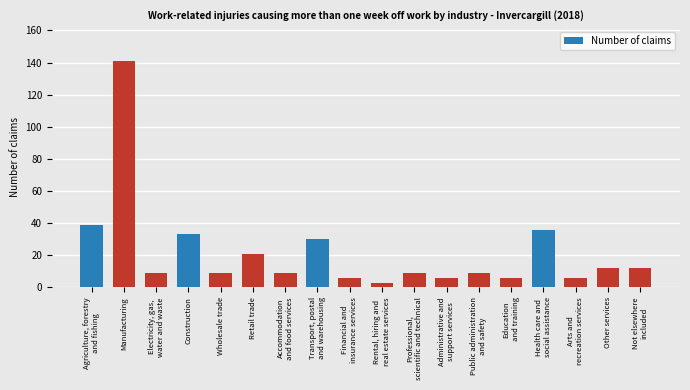

What value does the data have at Administrative and
support services, to the nearest 5?

5